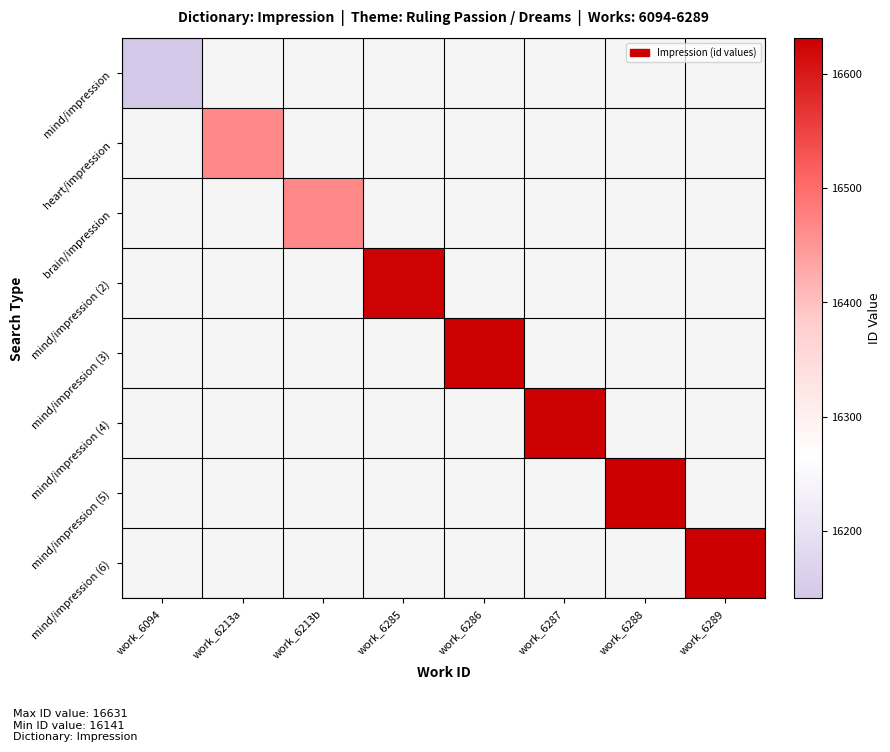

Is the value of heart/impression at work_6213a greater than the value of mind/impression (6) at work_6287?

No